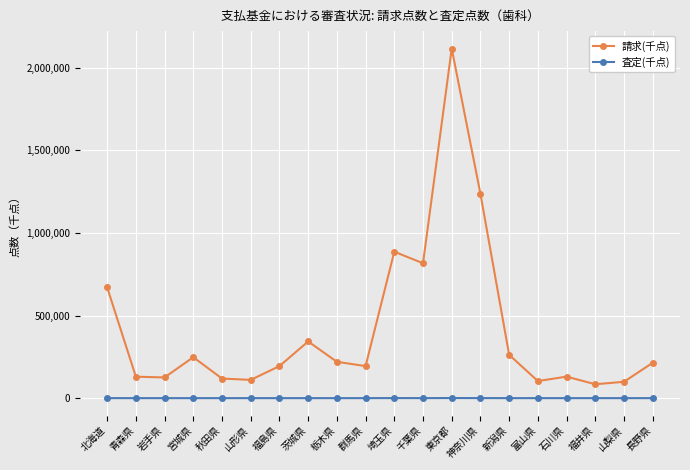

True or false: 請求(千点) has more than 0 interior local peaks.

True